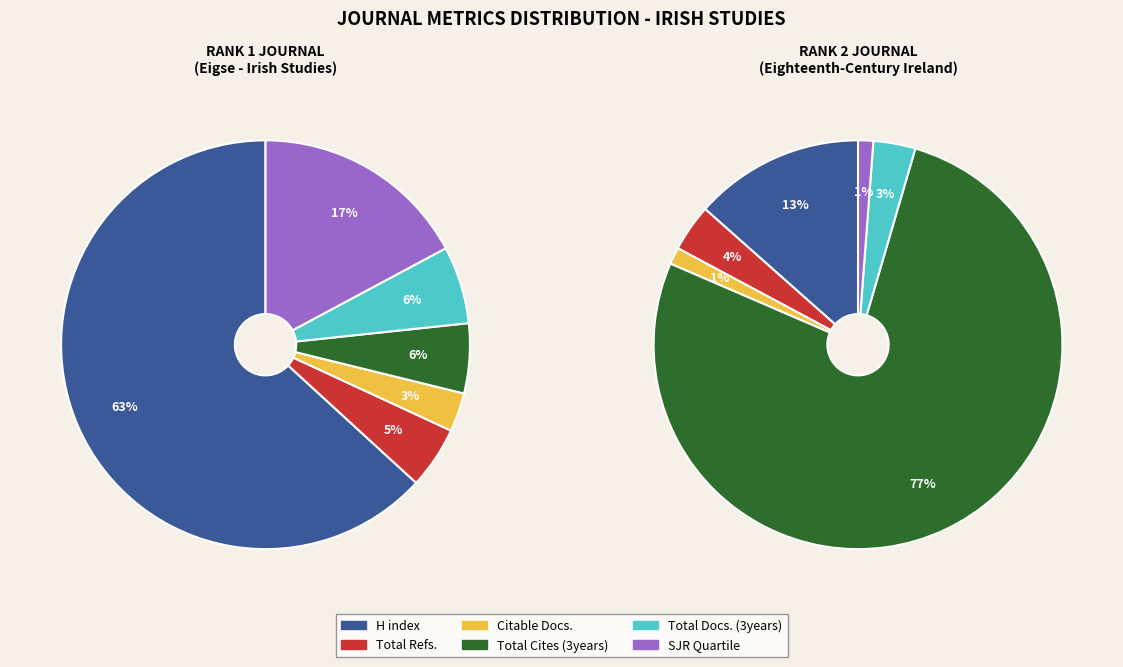

Is there any slice that represents more than half of the pie?

Yes